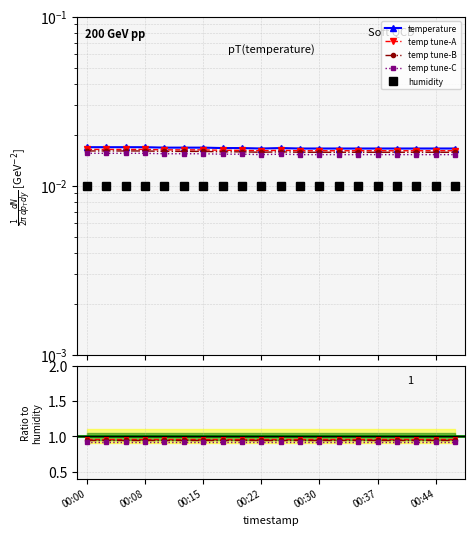

At which category does the chart reach its peak across all series?

00:00